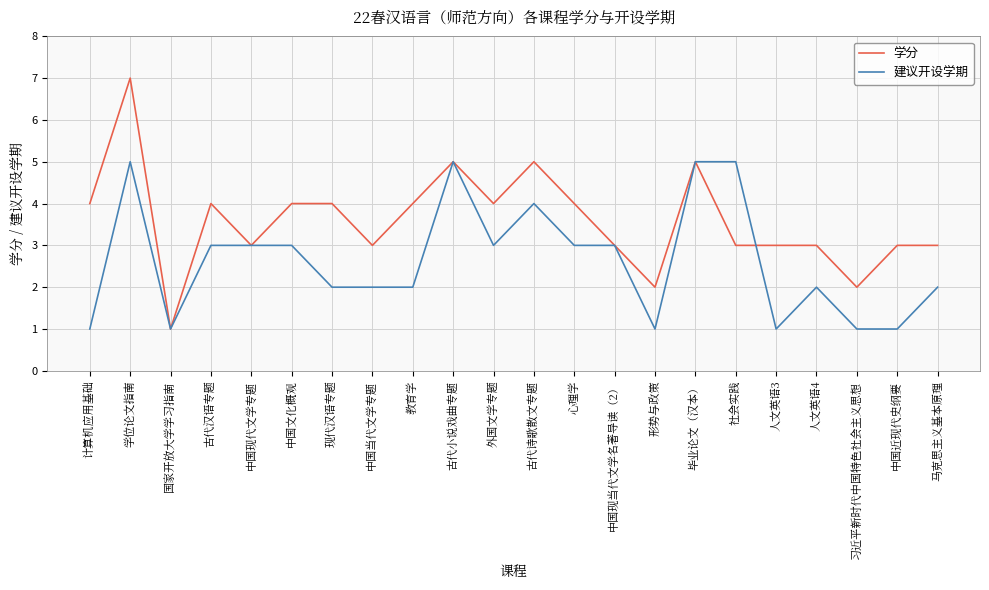

How many distinct data groups are displayed?

2